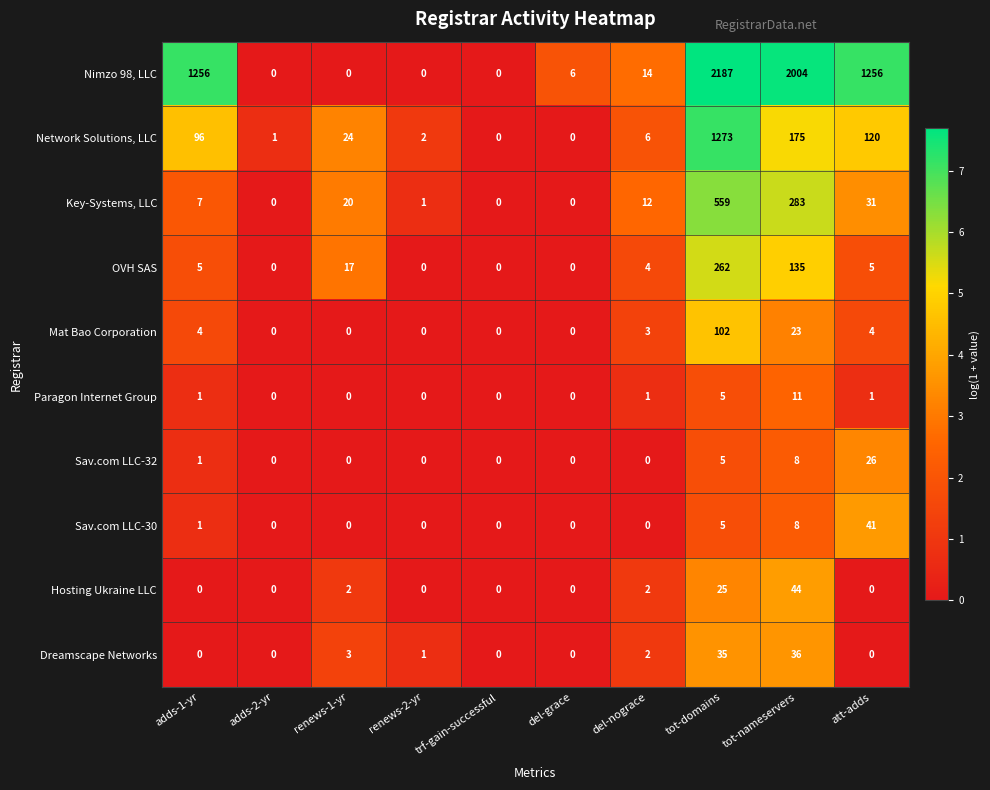

Which category has the highest value across all series?

tot-domains